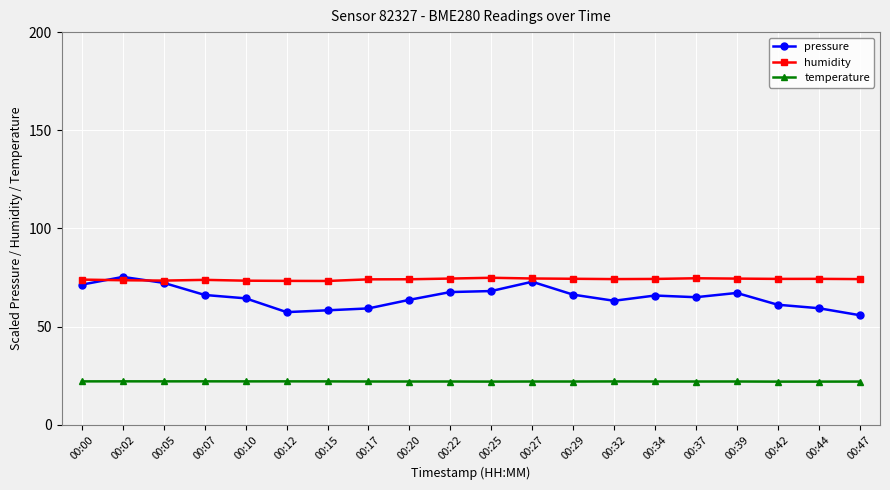

What is the value of the humidity point at the 10th from the left?

74.4